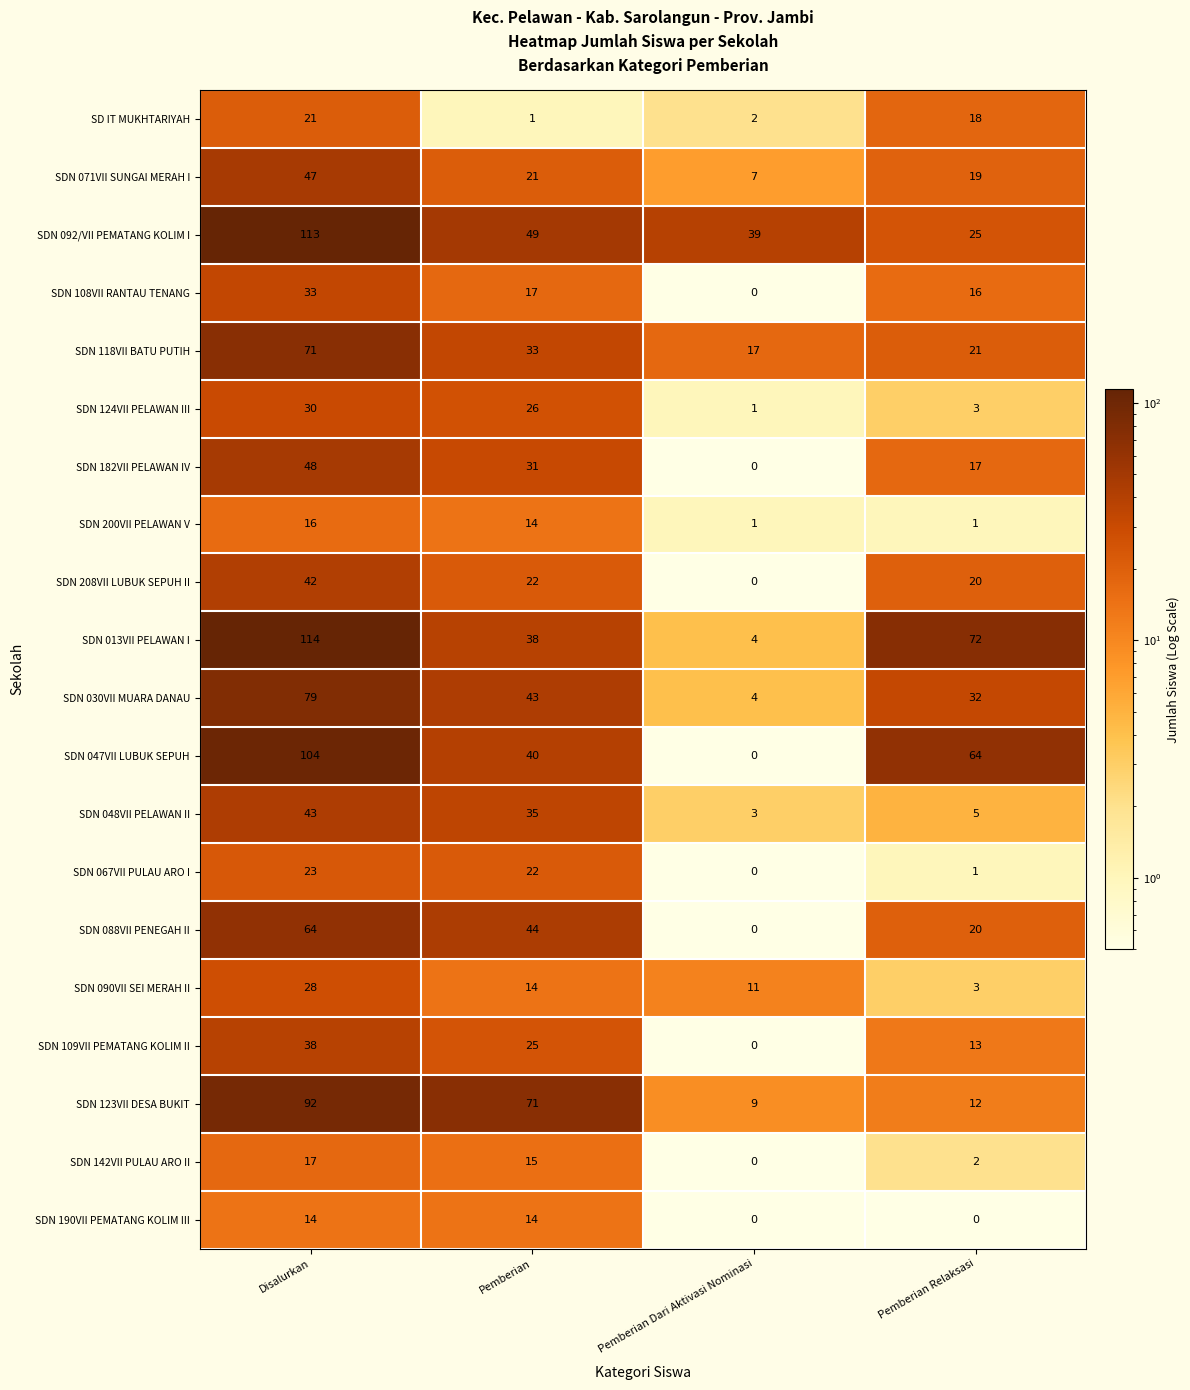

At which category is the sum across all series the highest?

Disalurkan